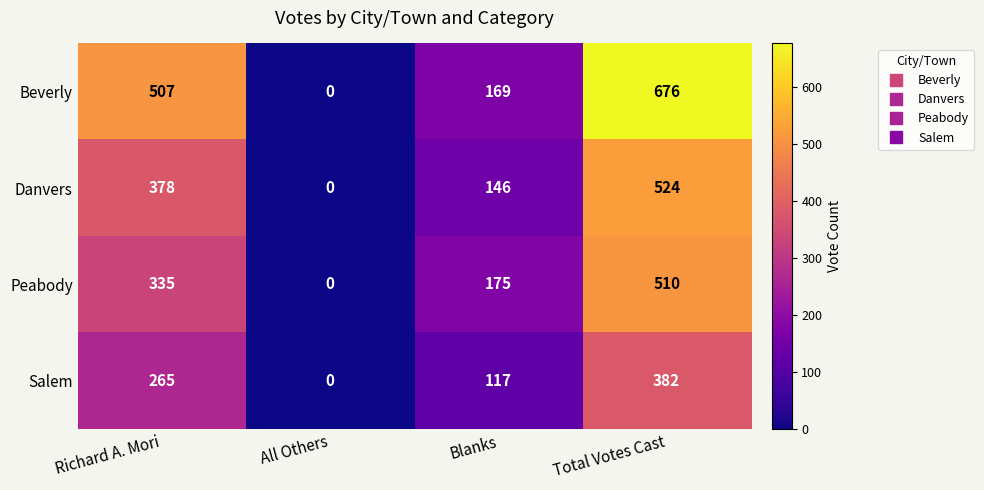

What is the spread (max minus min) of values at Richard A. Mori?

242